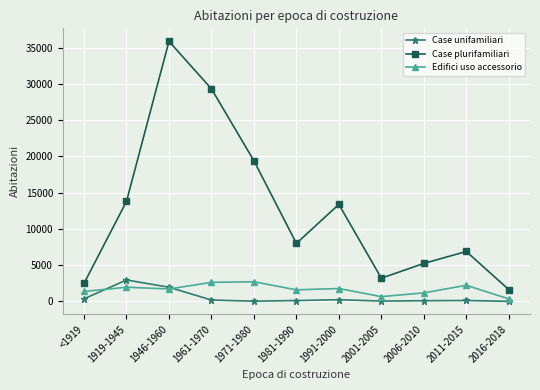

What is the label of the 6th point from the left?

1981-1990